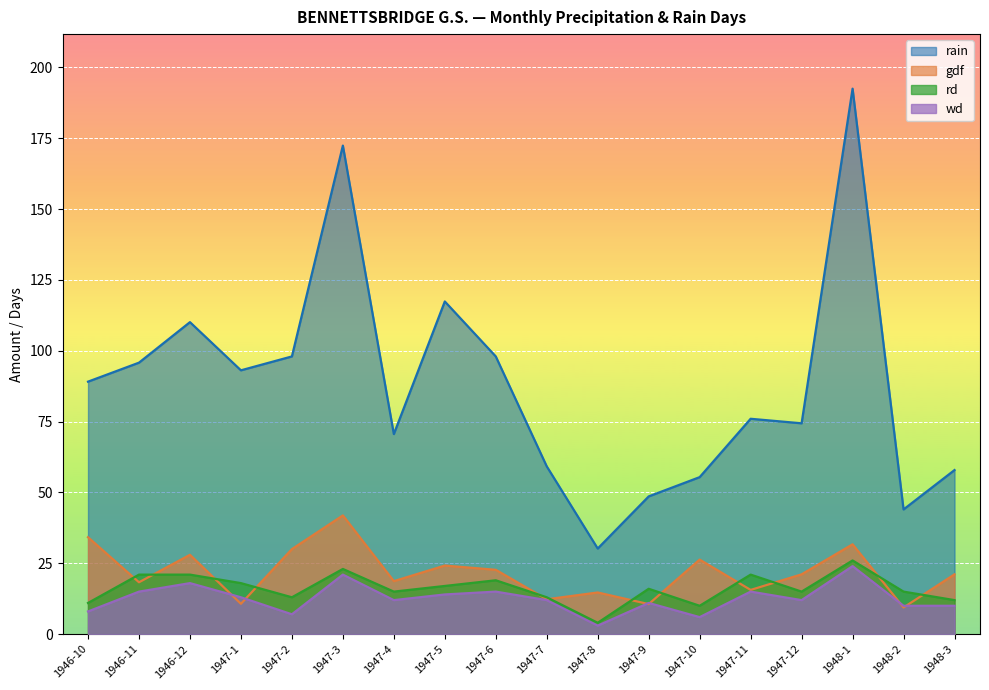

Which label corresponds to the smallest value in the chart?

1947-8